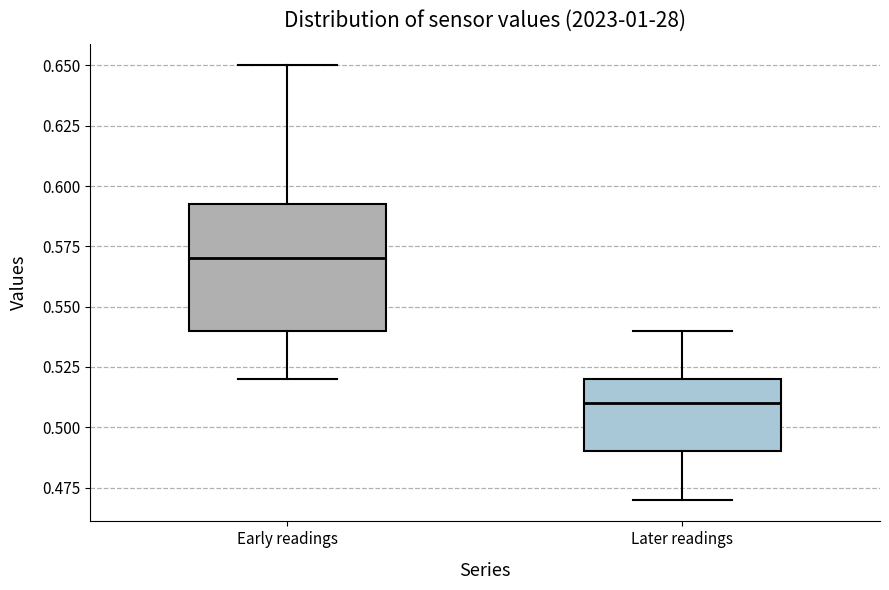

Which box is the tallest, from its lower edge to its upper edge?

Early readings